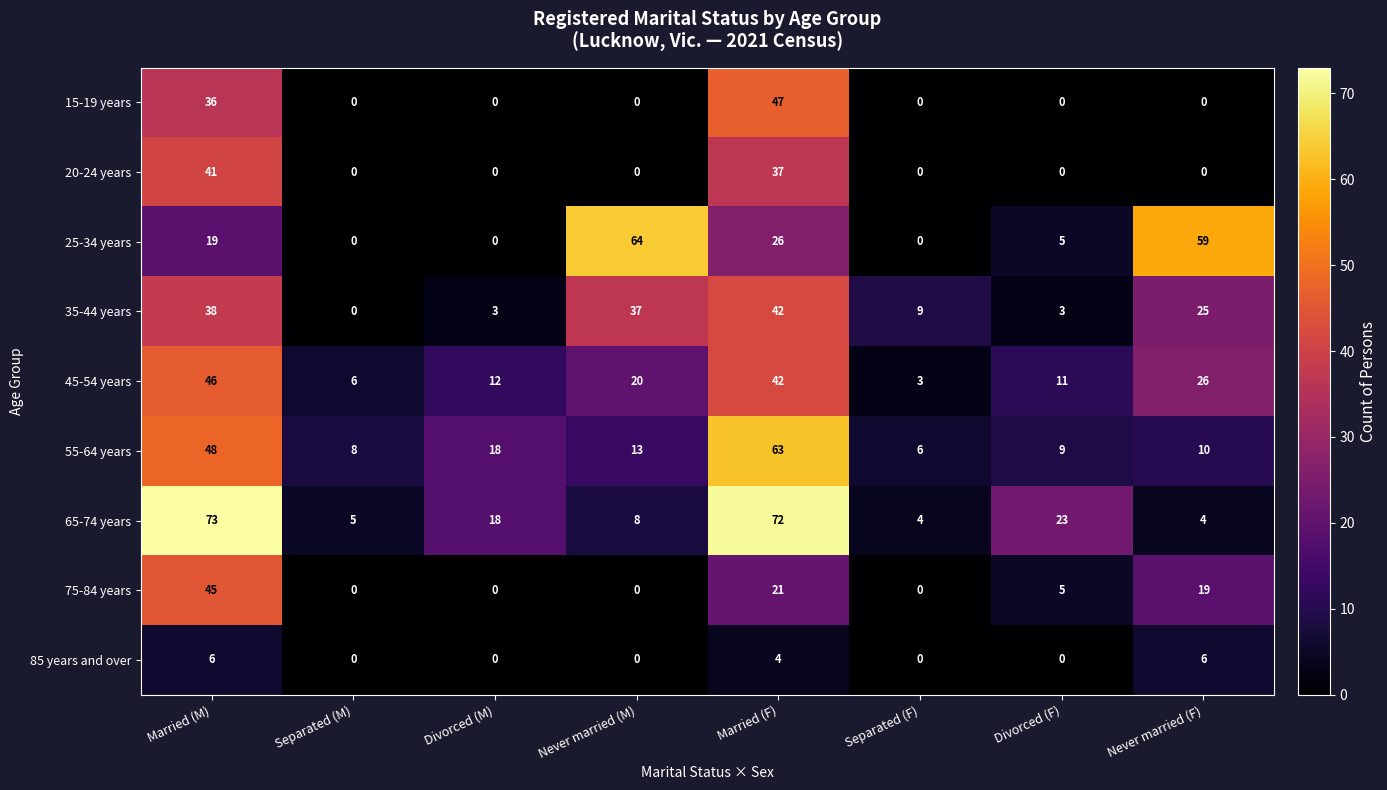

At which category does the chart reach its peak across all series?

Married (M)